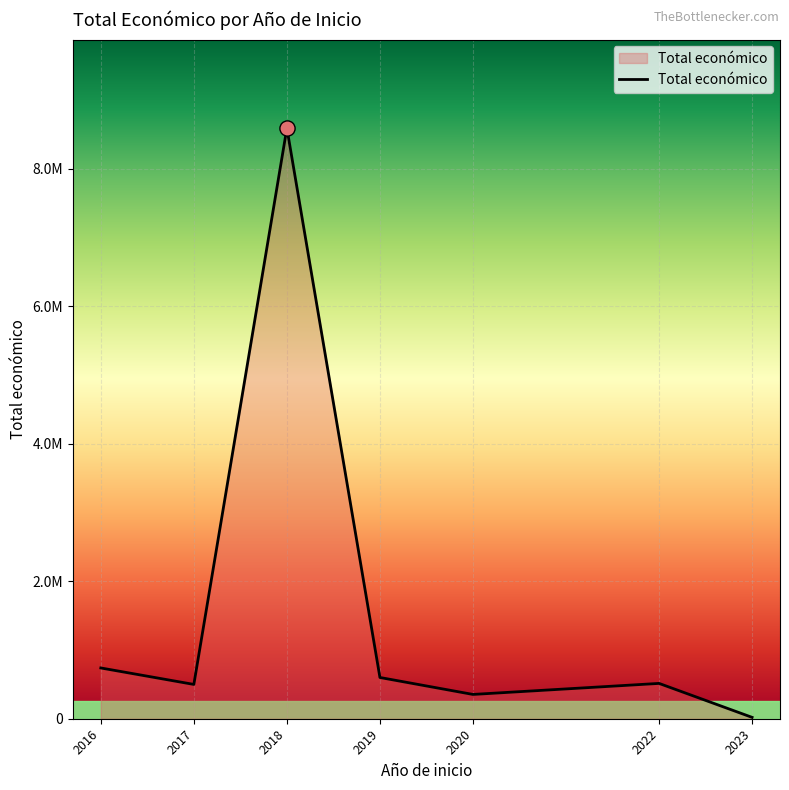

Between 2016 and 2017, which is larger?

2016